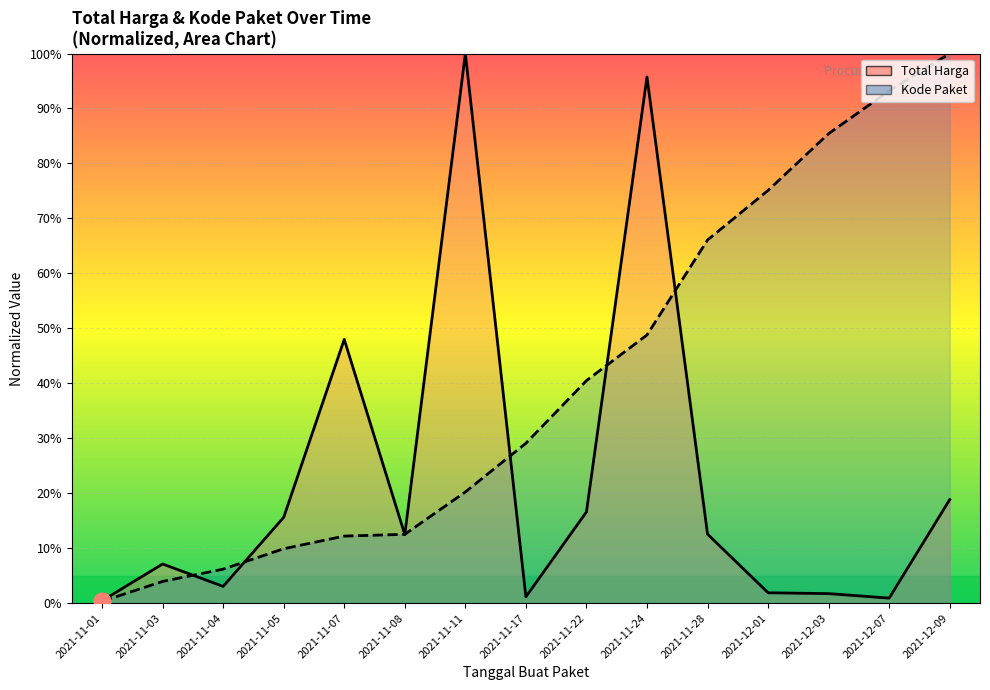

What is the difference between the second highest and second lowest values in the Kode Paket (normalized) series?

89.3